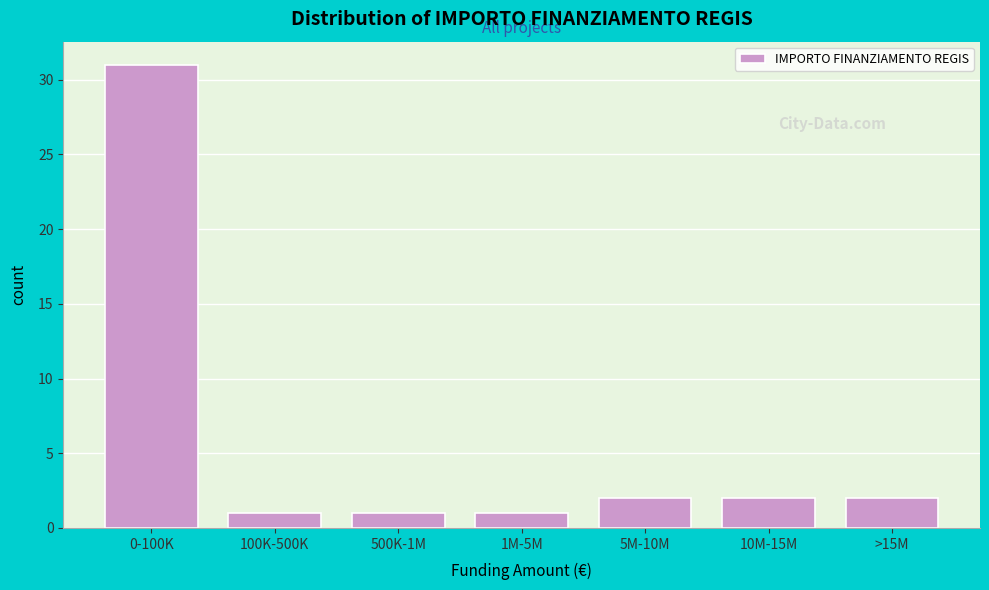

Reading left to right, list all the values displayed in this chart.

0-100K=31	100K-500K=1	500K-1M=1	1M-5M=1	5M-10M=2	10M-15M=2	>15M=2